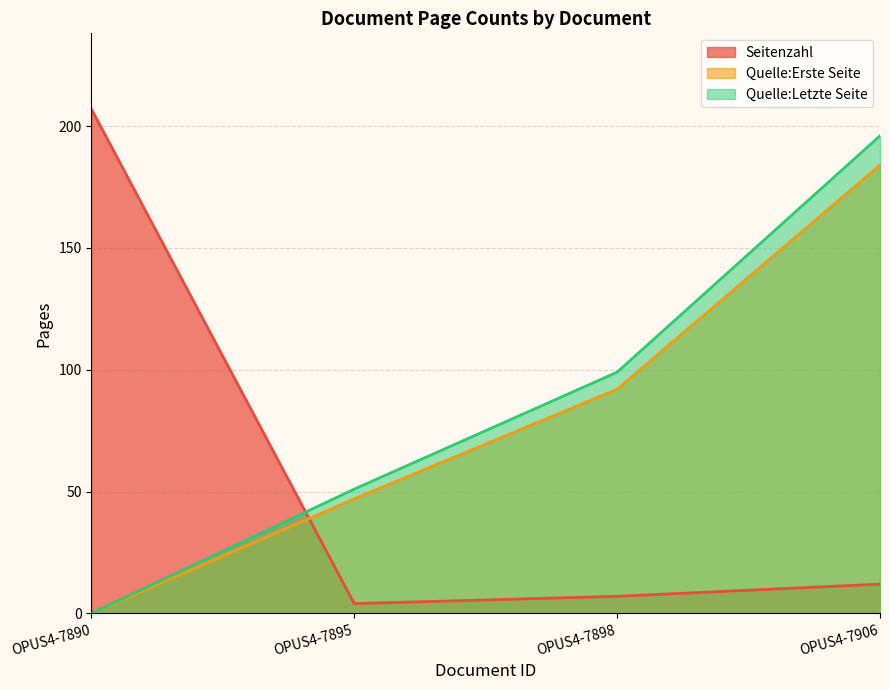

Reading right to left, transcribe all the data shown in this chart.

Seitenzahl: OPUS4-7906=12	OPUS4-7898=7	OPUS4-7895=4	OPUS4-7890=207
Quelle:Erste Seite: OPUS4-7906=184	OPUS4-7898=92	OPUS4-7895=47	OPUS4-7890=0
Quelle:Letzte Seite: OPUS4-7906=196	OPUS4-7898=99	OPUS4-7895=51	OPUS4-7890=0